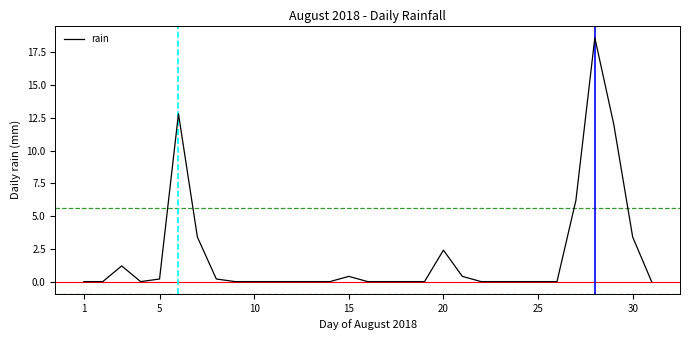

What is the maximum value shown in the chart?

18.6